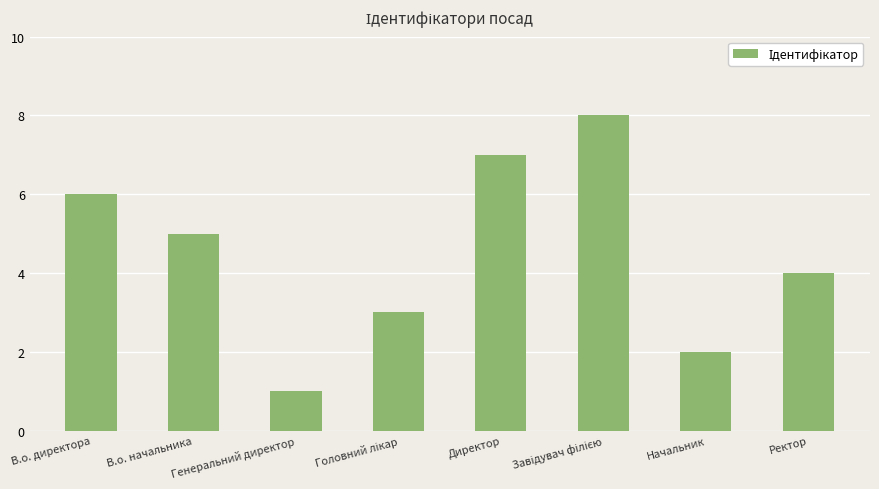

What is the difference between the second highest and minimum values?

6